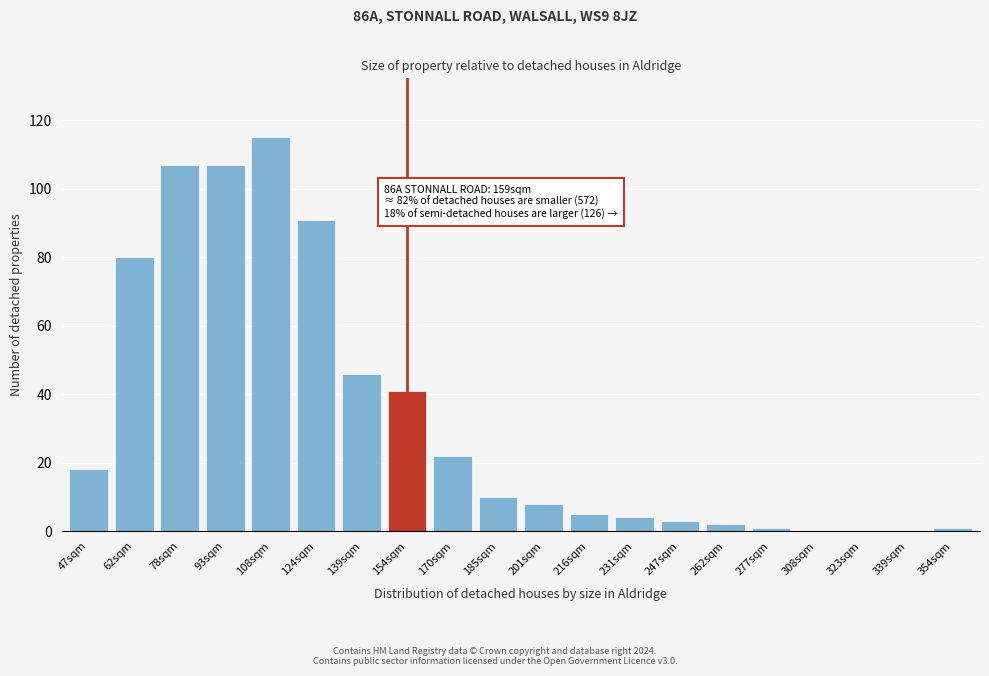

Reading right to left, transcribe all the data shown in this chart.

354sqm=1	339sqm=0	323sqm=0	308sqm=0	277sqm=1	262sqm=2	247sqm=3	231sqm=4	216sqm=5	201sqm=8	185sqm=10	170sqm=22	154sqm=41	139sqm=46	124sqm=91	108sqm=115	93sqm=107	78sqm=107	62sqm=80	47sqm=18